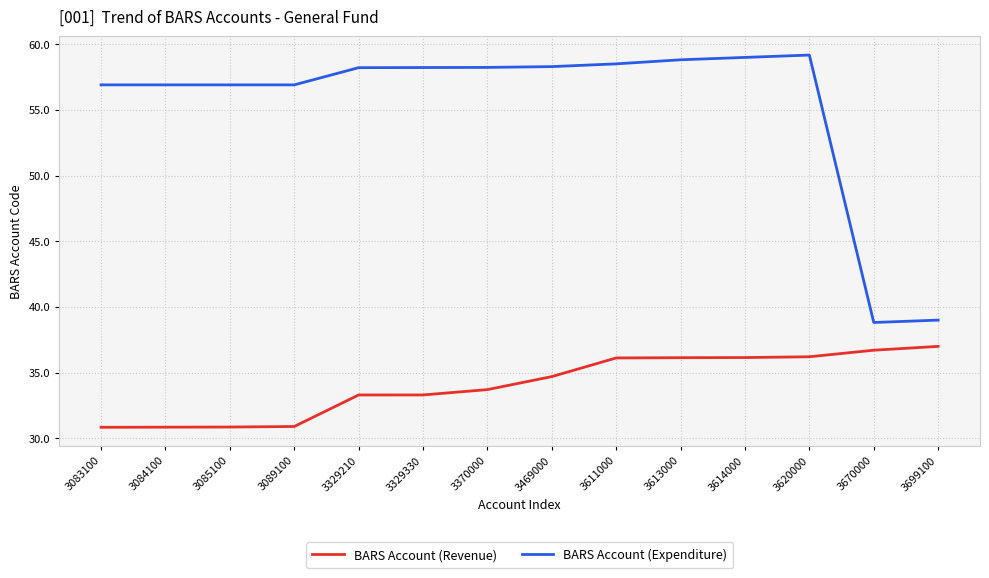

Rank the series by their maximum value, from lowest to highest.

BARS Account (Revenue), BARS Account (Expenditure)